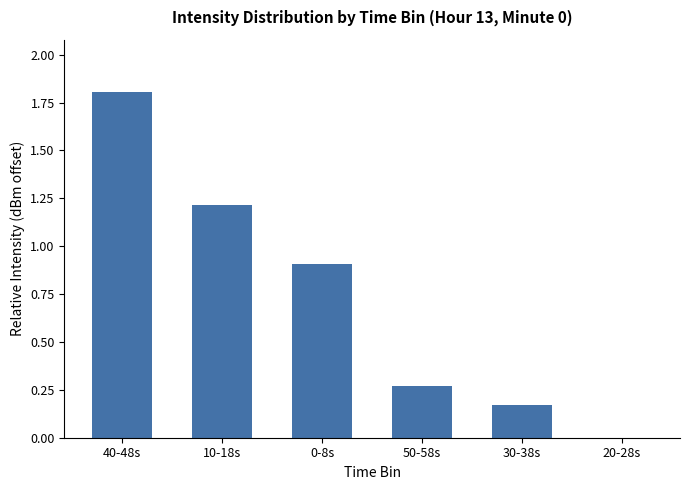

Which category has the highest value across all series?

40-48s